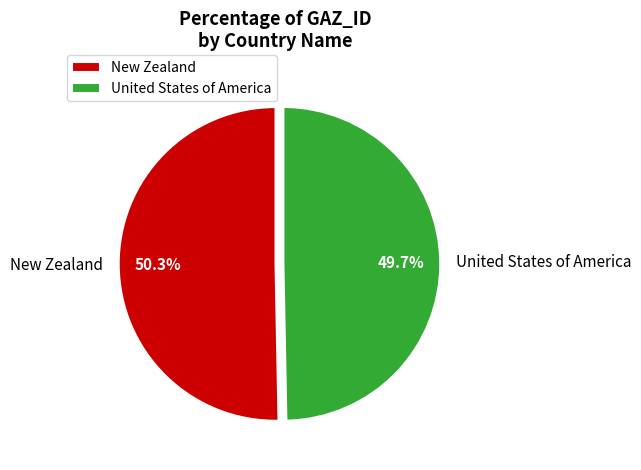

To the nearest percent, what portion does New Zealand represent?

50%